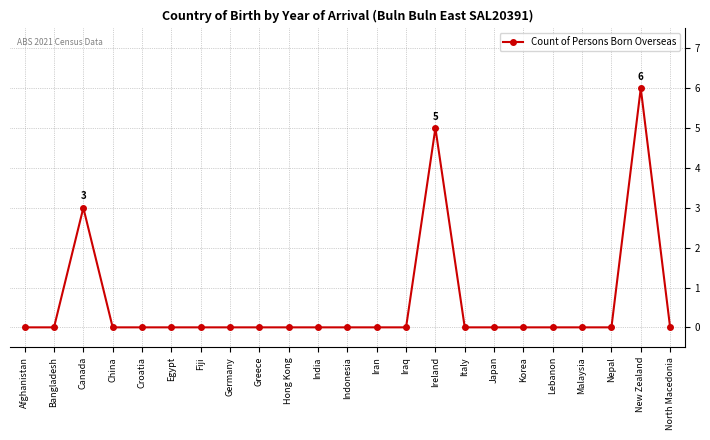

What is the average value?

1